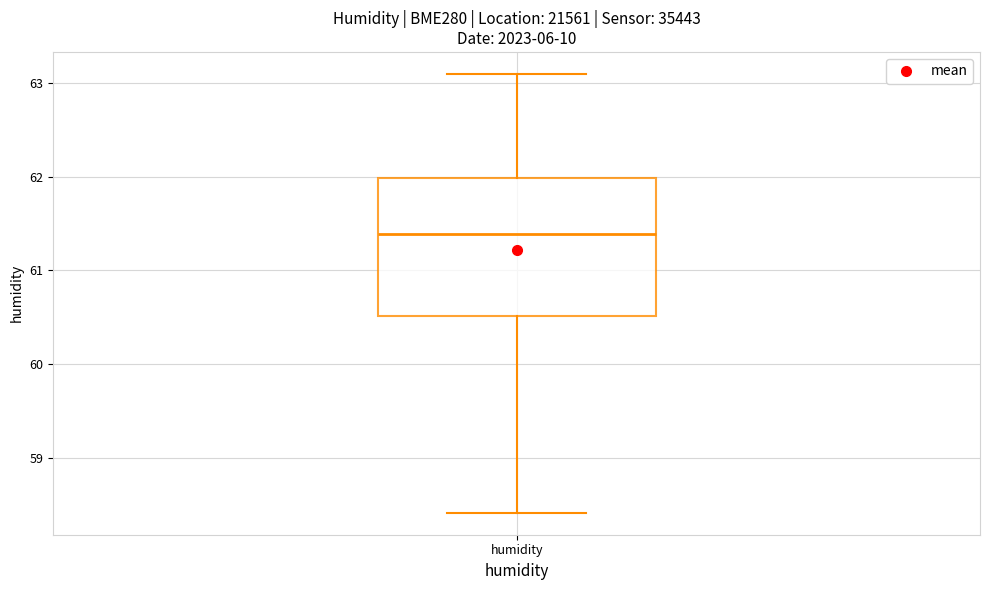

Read this box plot against the y-axis: the position of the median line, the range covered by the box, and the ends of both whiskers. The values are not printed on the chart, so give them approximately, as read against the axis.

median 61.4, box 60.5 to 62.0, whiskers 58.4 to 63.1